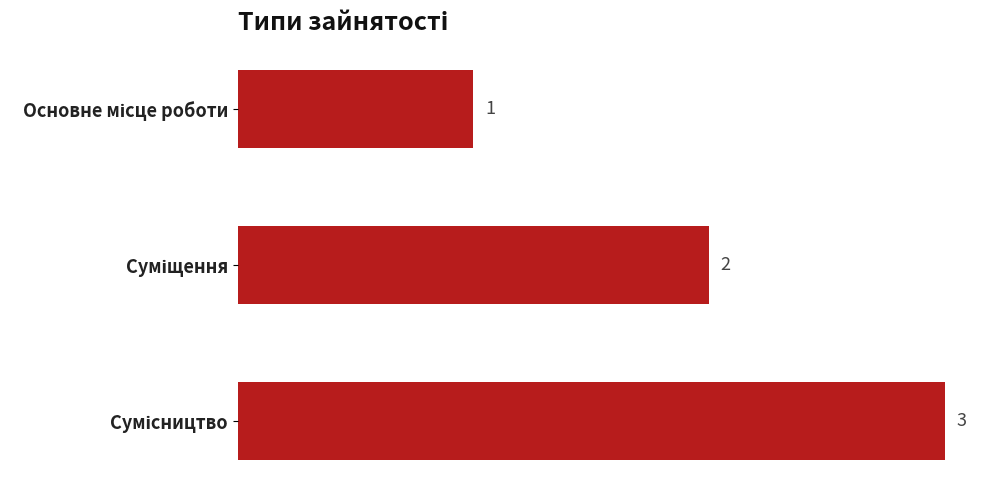

What is the value of the 2nd bar from the top?

2